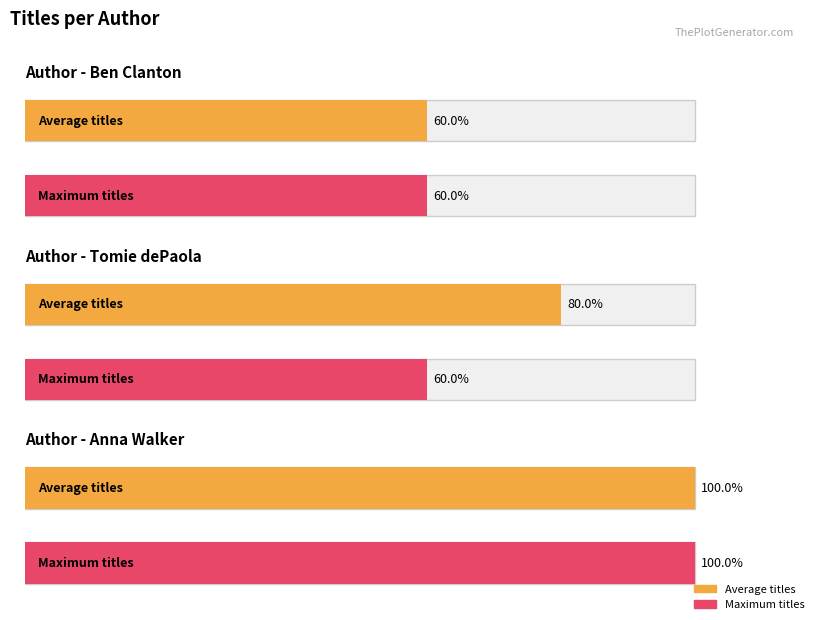

Which has a higher value, 1 or 2?

2